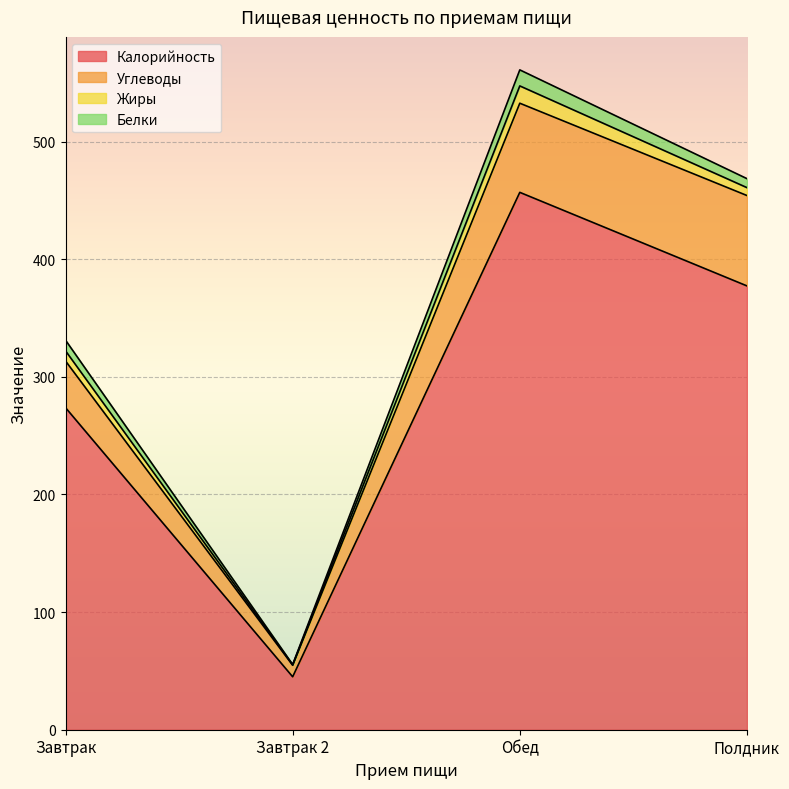

What is the lowest value of the Углеводы series?

9.8